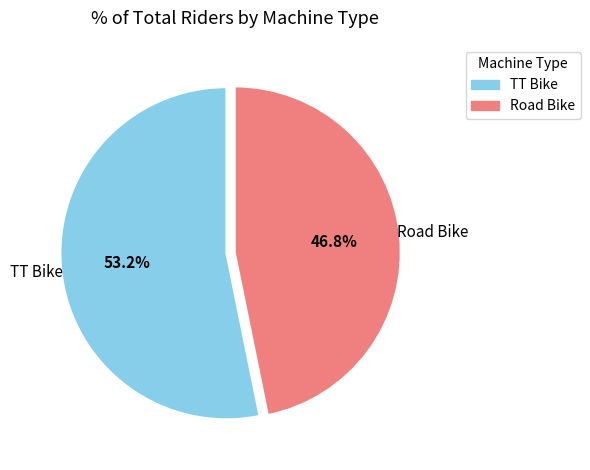

Is it true that TT Bike is 38% of the pie?

False